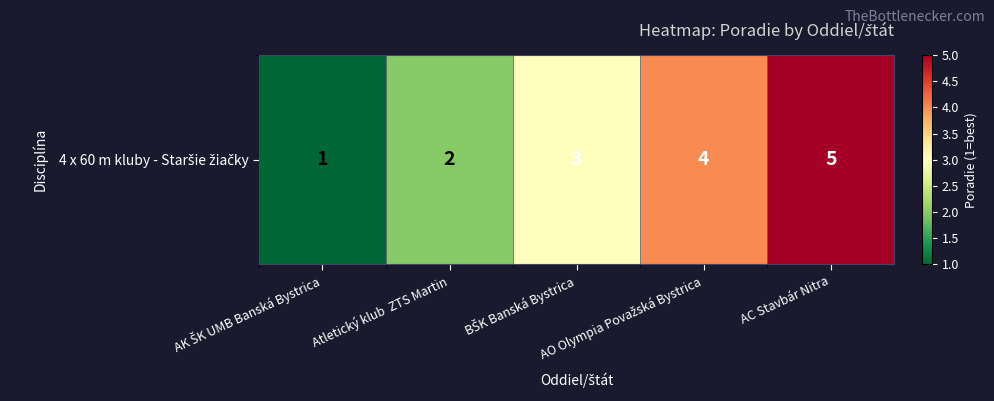

What is the sum of the values at AK ŠK UMB Banská Bystrica and AO Olympia Považská Bystrica?

5